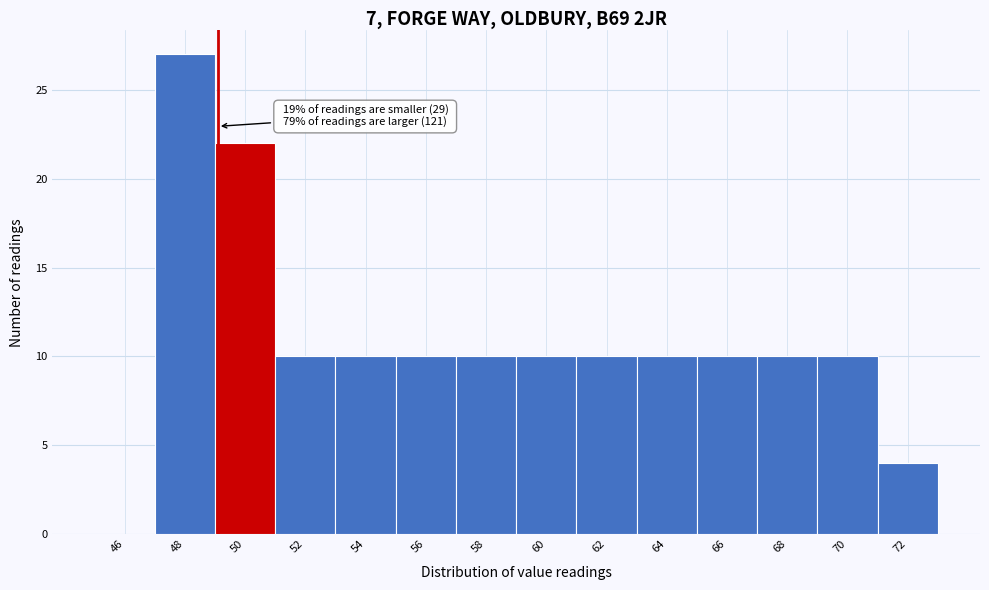

Reading left to right, extract all data points from this chart.

46=0	48=27	50=22	52=10	54=10	56=10	58=10	60=10	62=10	64=10	66=10	68=10	70=10	72=4